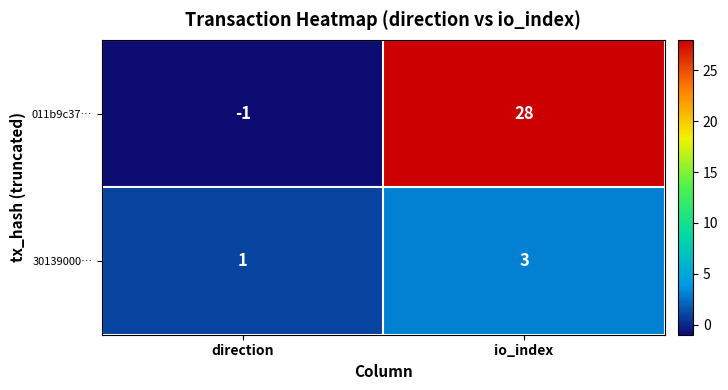

Reading left to right, extract all data points from this chart.

011b9c37…: direction=-1	io_index=28
30139000…: direction=1	io_index=3